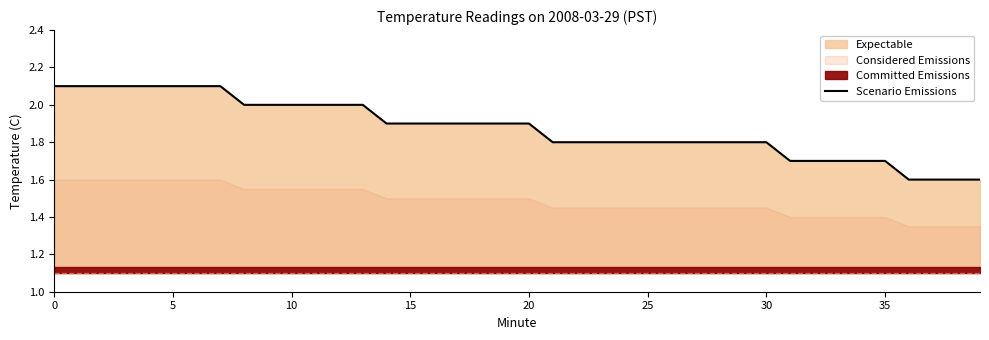

What is the difference between the maximum and minimum values?

0.5